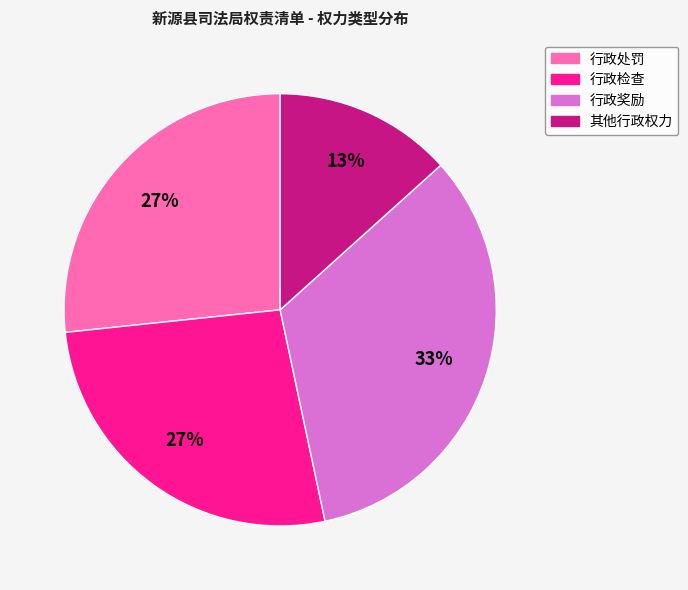

To the nearest percent, what is the average slice percentage?

25%